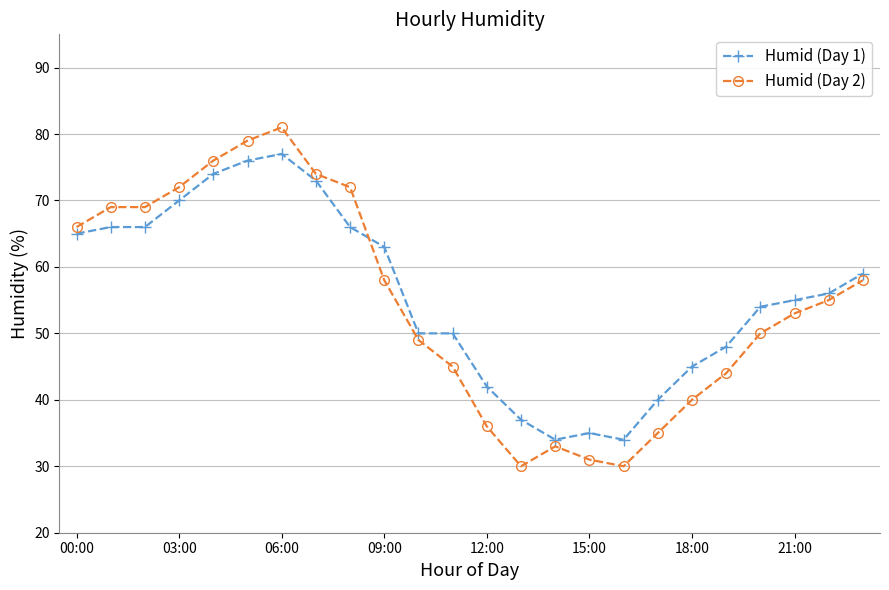

What is the sum of all Humid (Day 2) values?

1305